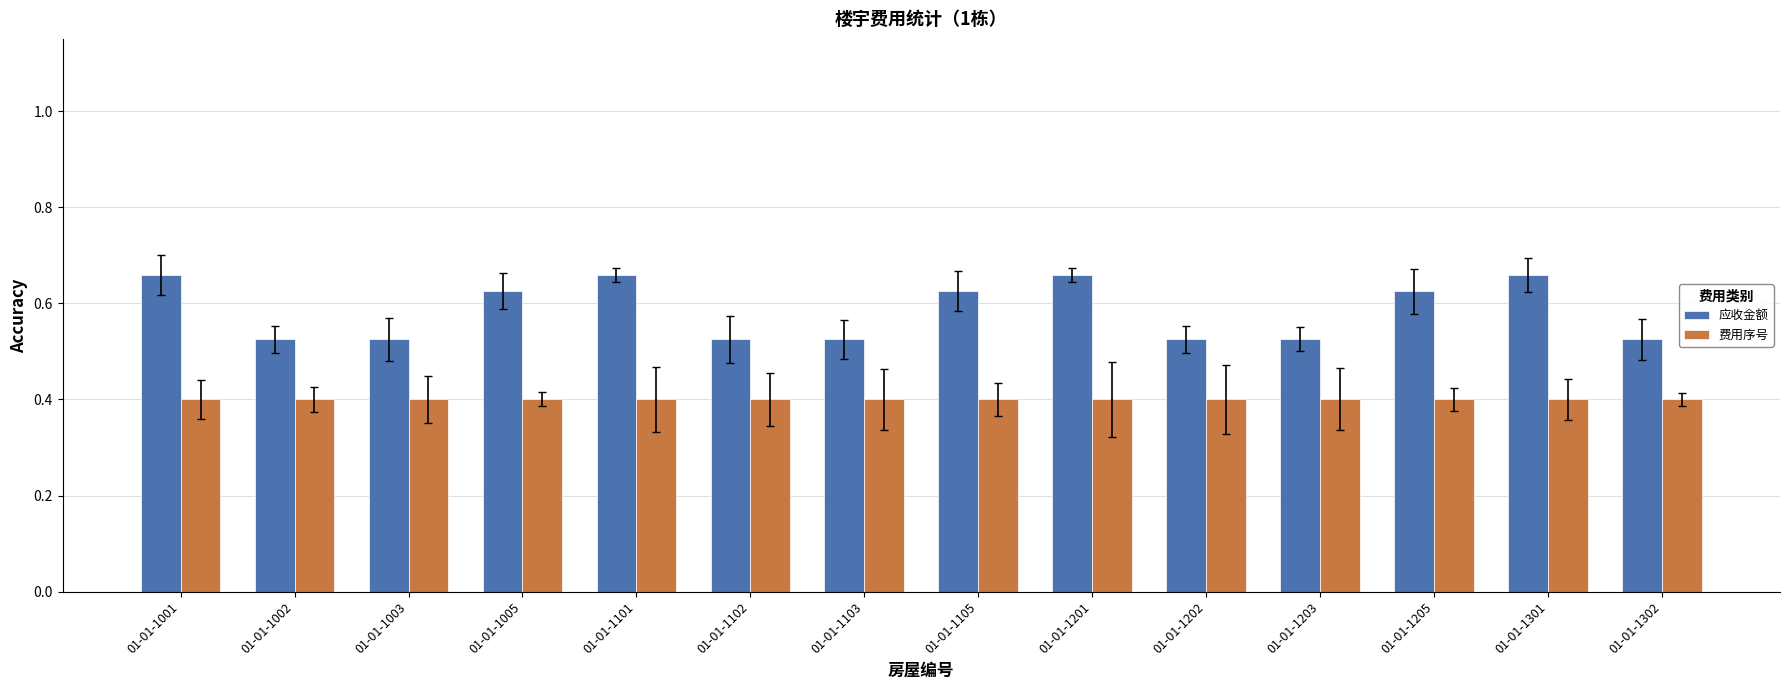

List the series in order of their overall mean, highest first.

应收金额, 费用序号